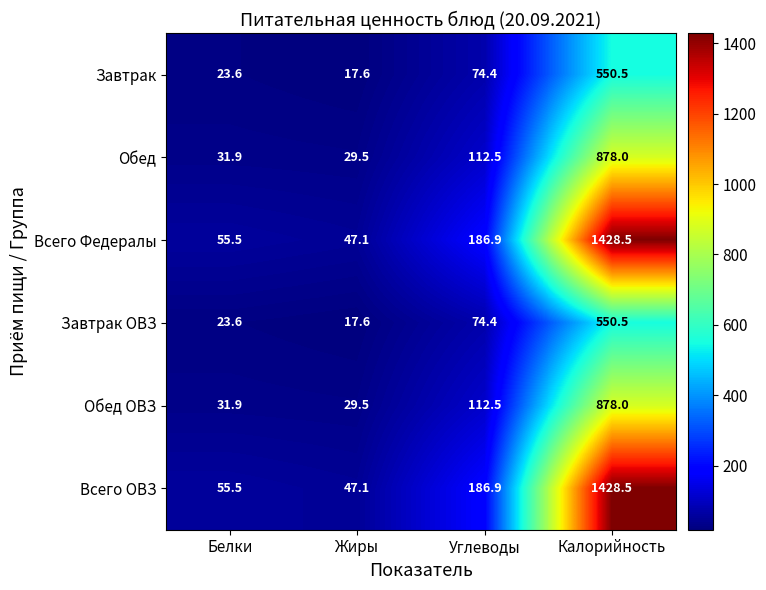

Reading left to right, what are all the values shown in this chart?

Завтрак: 23.6	17.6	74.4	550.5
Обед: 31.9	29.5	112.5	878.0
Всего Федералы: 55.5	47.1	186.9	1428.5
Завтрак ОВЗ: 23.6	17.6	74.4	550.5
Обед ОВЗ: 31.9	29.5	112.5	878.0
Всего ОВЗ: 55.5	47.1	186.9	1428.5